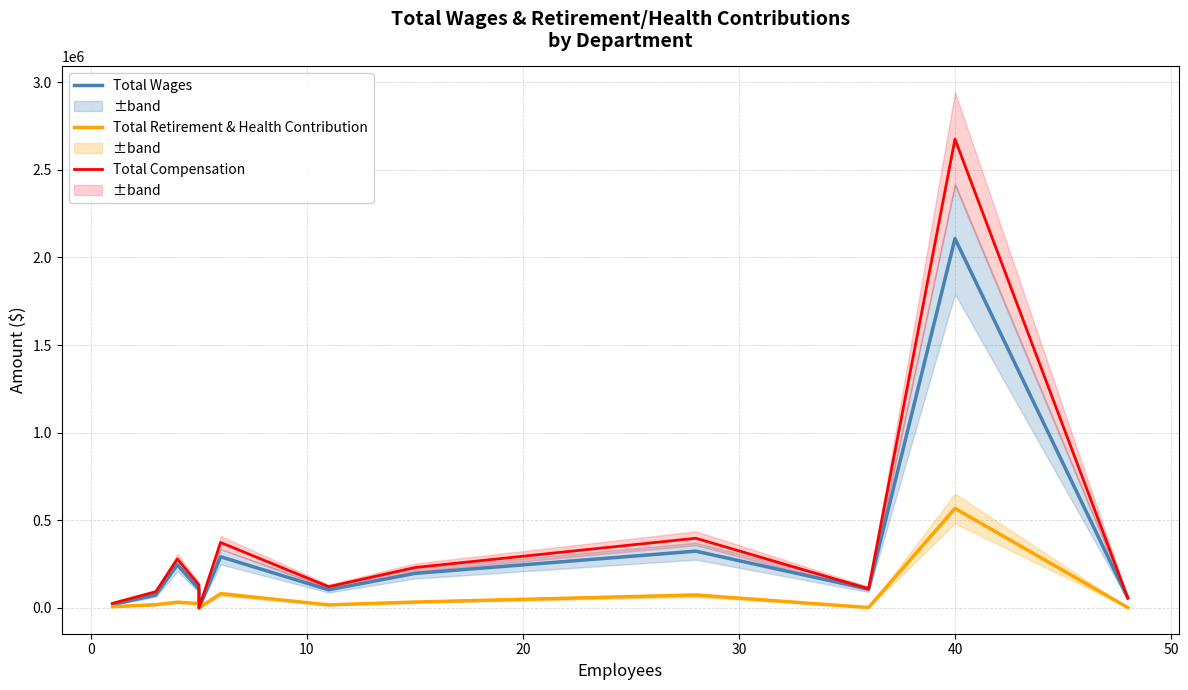

True or false: Total Wages and Total Compensation intersect in this chart.

False